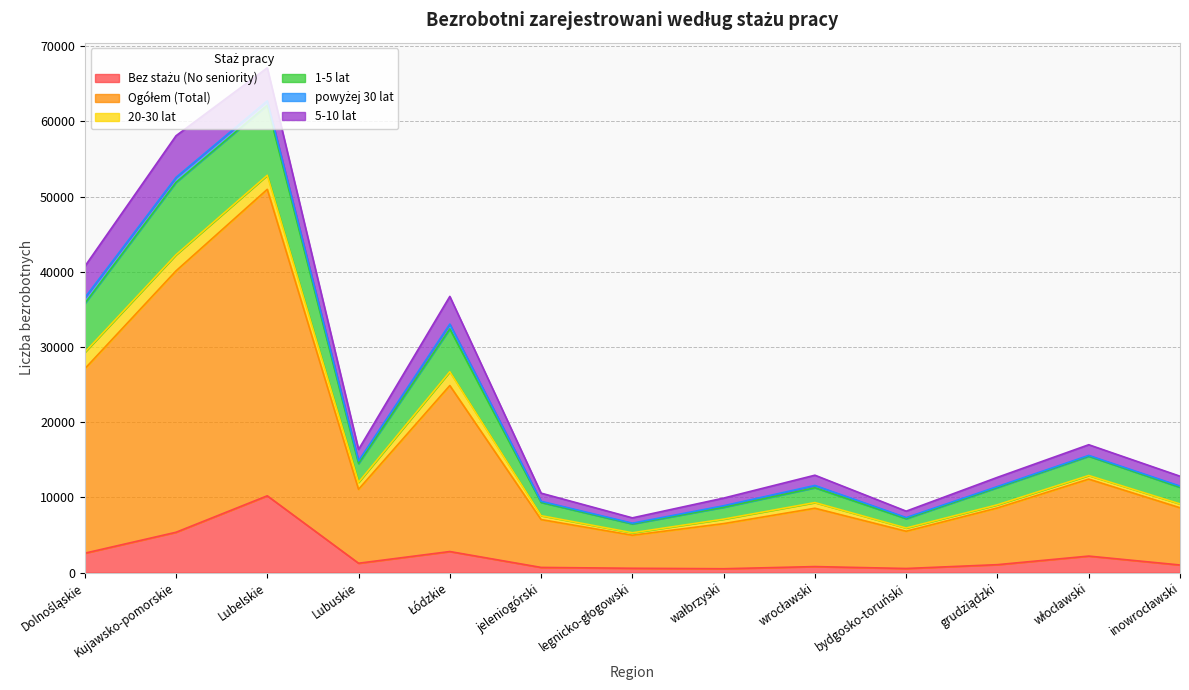

At which category is the sum across all series the highest?

Lubelskie